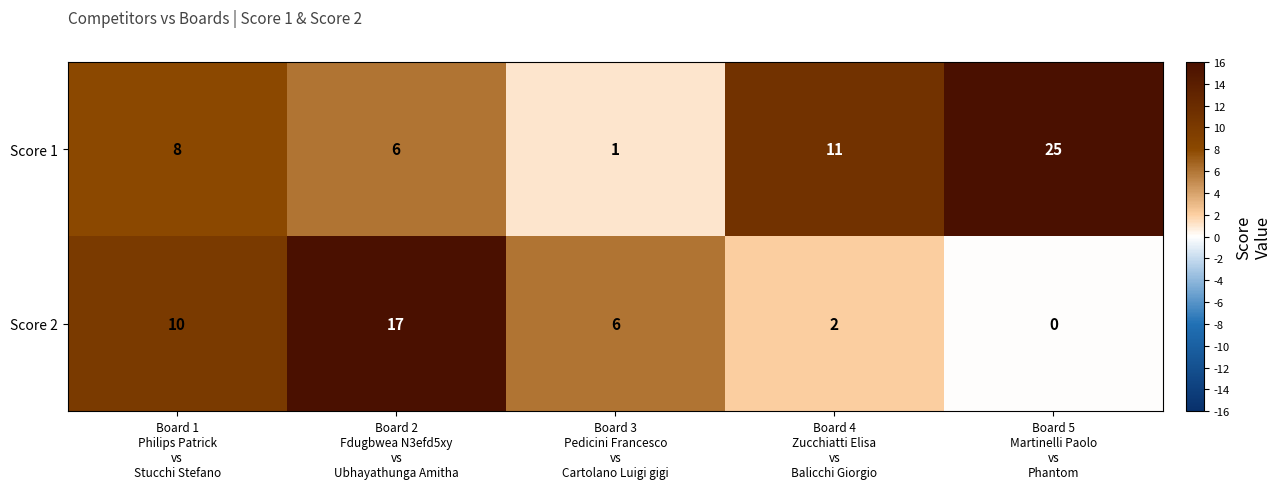

What is the sum of all Score 1 values?

51